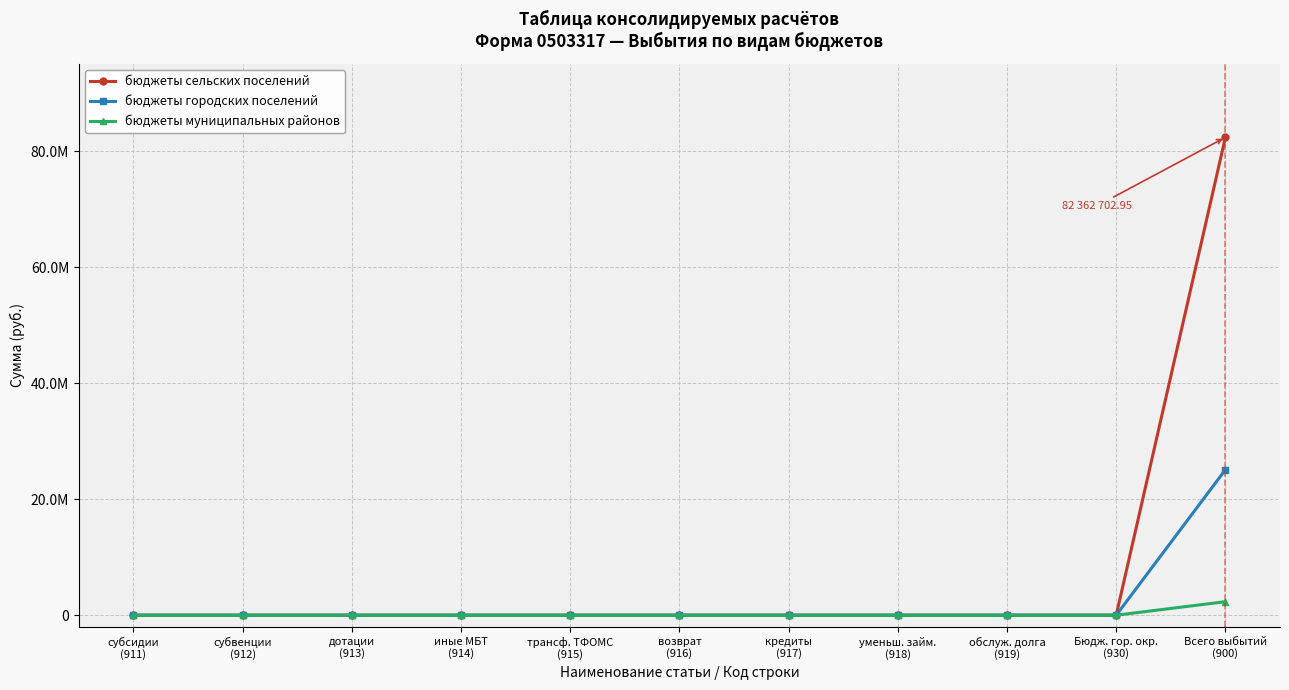

Is this an area chart (filled region under the line)?

No